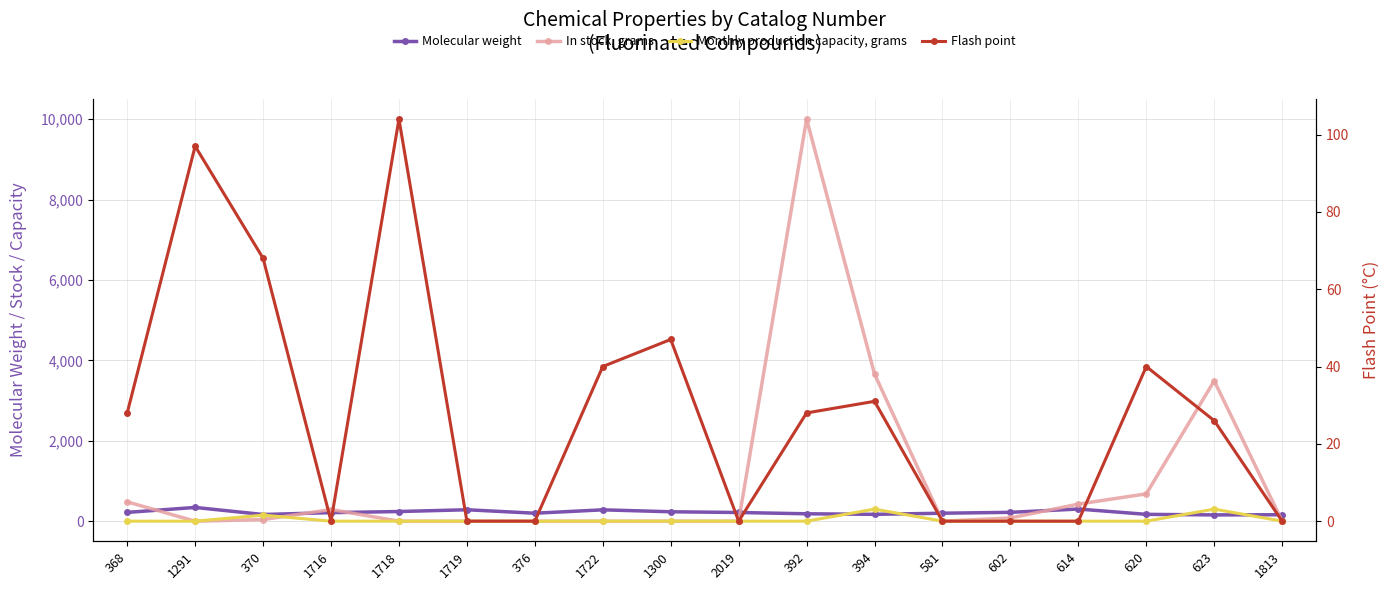

Rank the categories by Flash point value from lowest to highest.

1716, 1719, 376, 2019, 581, 602, 614, 1813, 623, 368, 392, 394, 1722, 620, 1300, 370, 1291, 1718